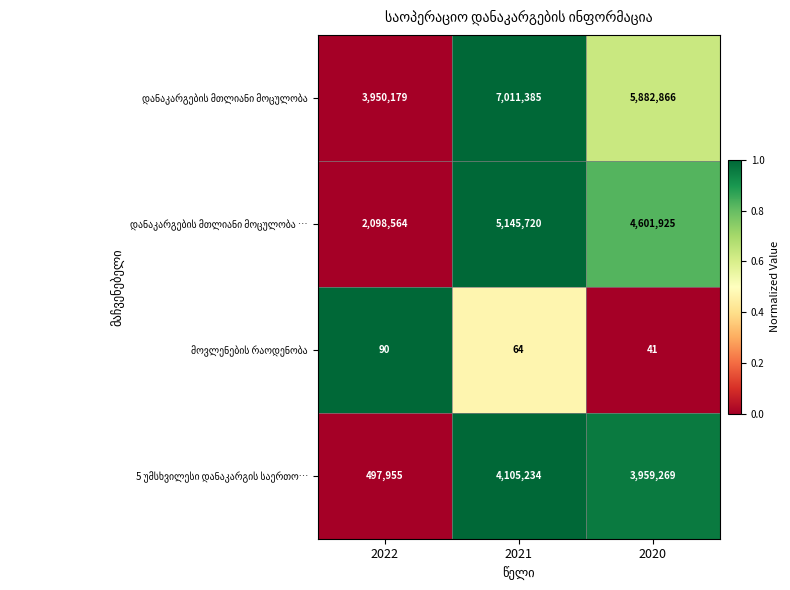

What is the maximum value shown in the chart?

7011385